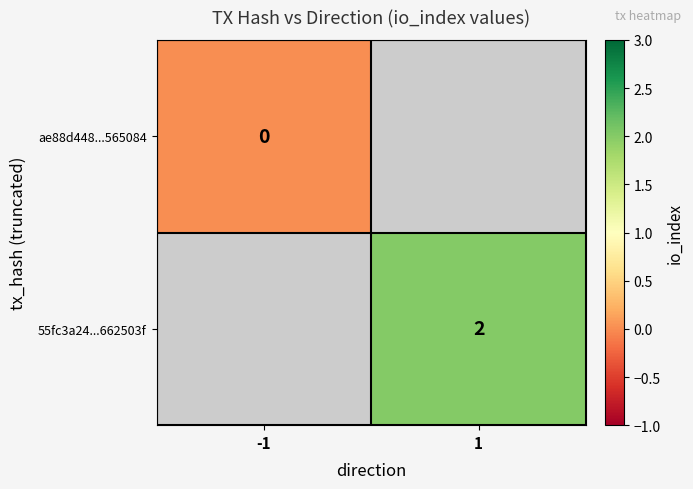

How many categories are shown in the chart?

2